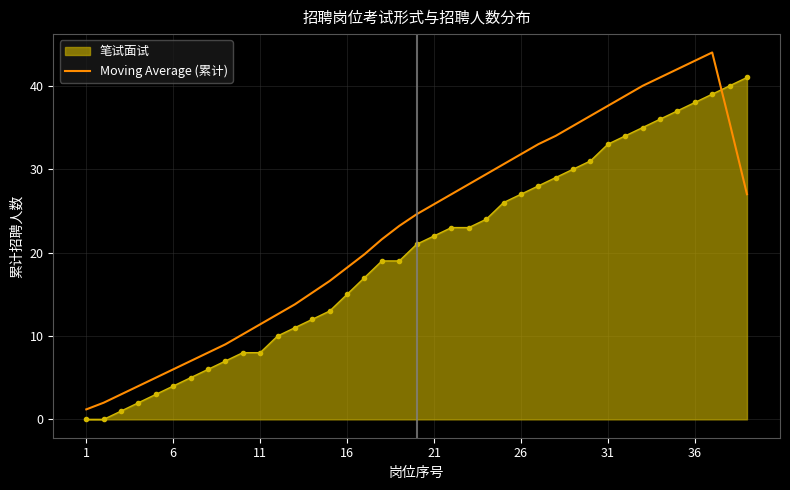

Rank the series by their maximum value, from lowest to highest.

笔试面试, Moving Average (累计)